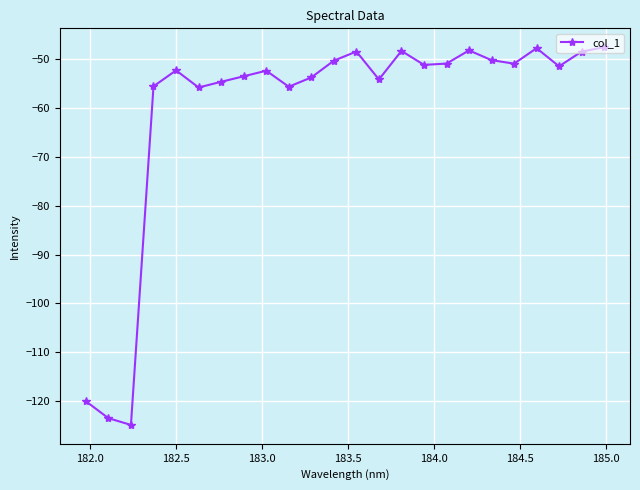

What is the sum of all values?

-1449.8